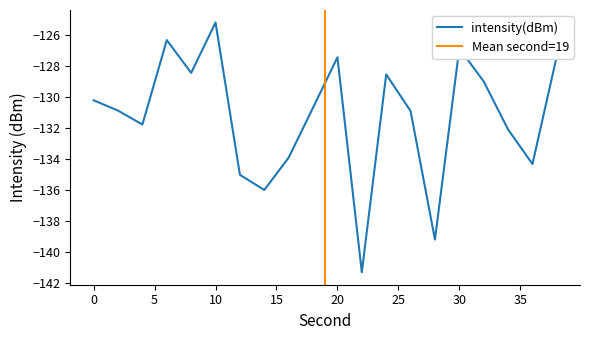

Rank the categories by value from highest to lowest.

10, 6, 30, 38, 20, 8, 24, 32, 0, 18, 2, 26, 4, 34, 16, 36, 12, 14, 28, 22